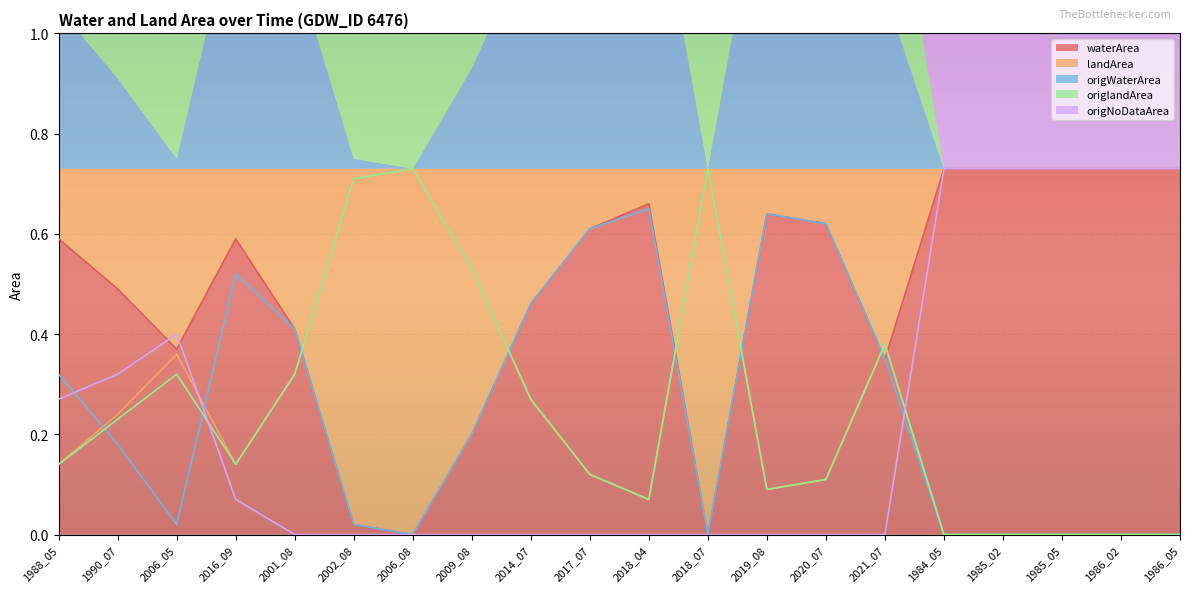

True or false: origlandArea has a value of 0.7 at 2006_08.

True